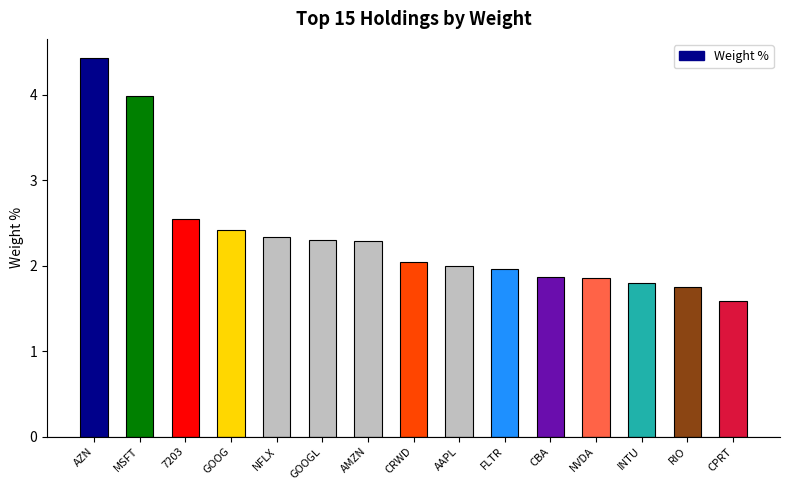

The chart shows a value of 2.3 at AMZN. True or false?

True